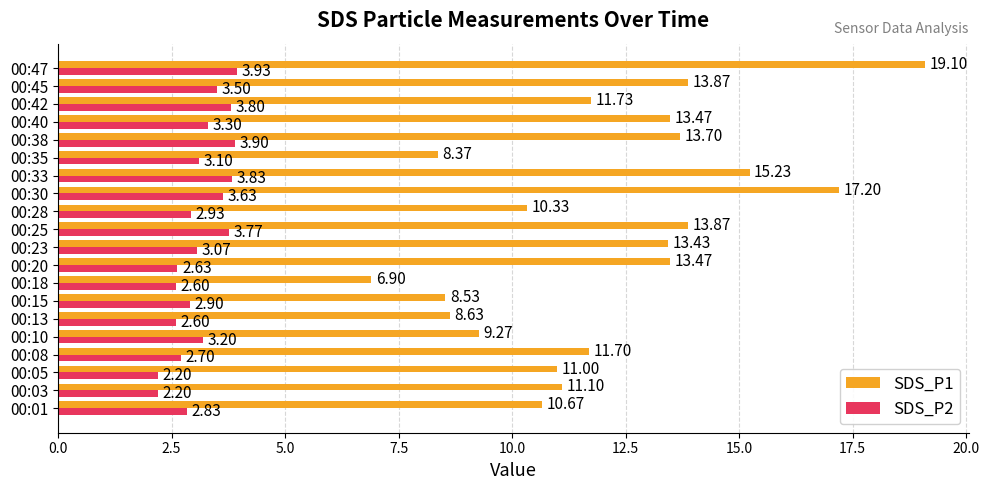

What is the difference between the SDS_P1 values at 00:35 and 00:30?

8.8